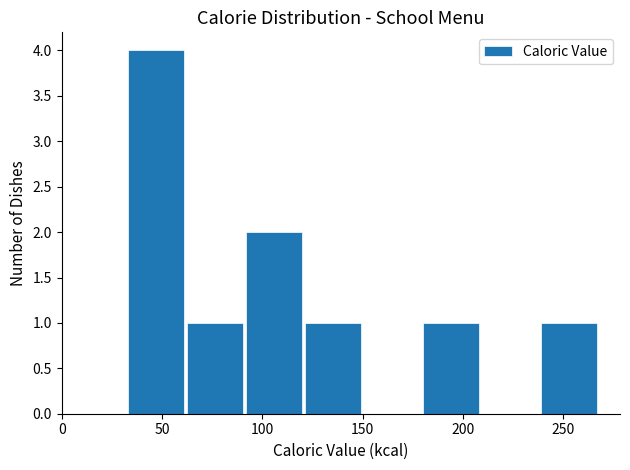

What is the height of the bar covering 35 to 60 on the x-axis? Neither the bar edges nor the heights are printed on the chart, so give them approximately, as read against the axes.

4